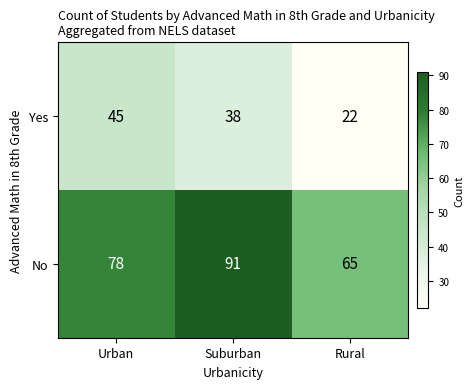

Reading left to right, transcribe all the data shown in this chart.

Yes: Urban=45	Suburban=38	Rural=22
No: Urban=78	Suburban=91	Rural=65